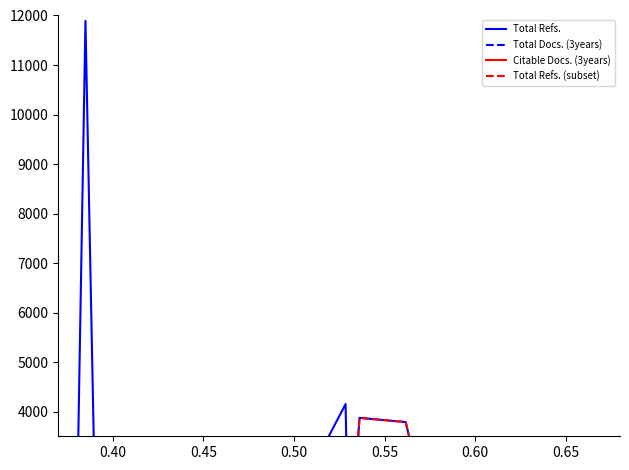

Rank the categories by Total Docs. (3years) value from highest to lowest.

5, 2, 11, 21, 8, 7, 32, 12, 15, 9, 3, 20, 16, 19, 4, 13, 6, 14, 30, 29, 27, 24, 18, 10, 26, 31, 25, 23, 33, 1, 17, 22, 28, 34